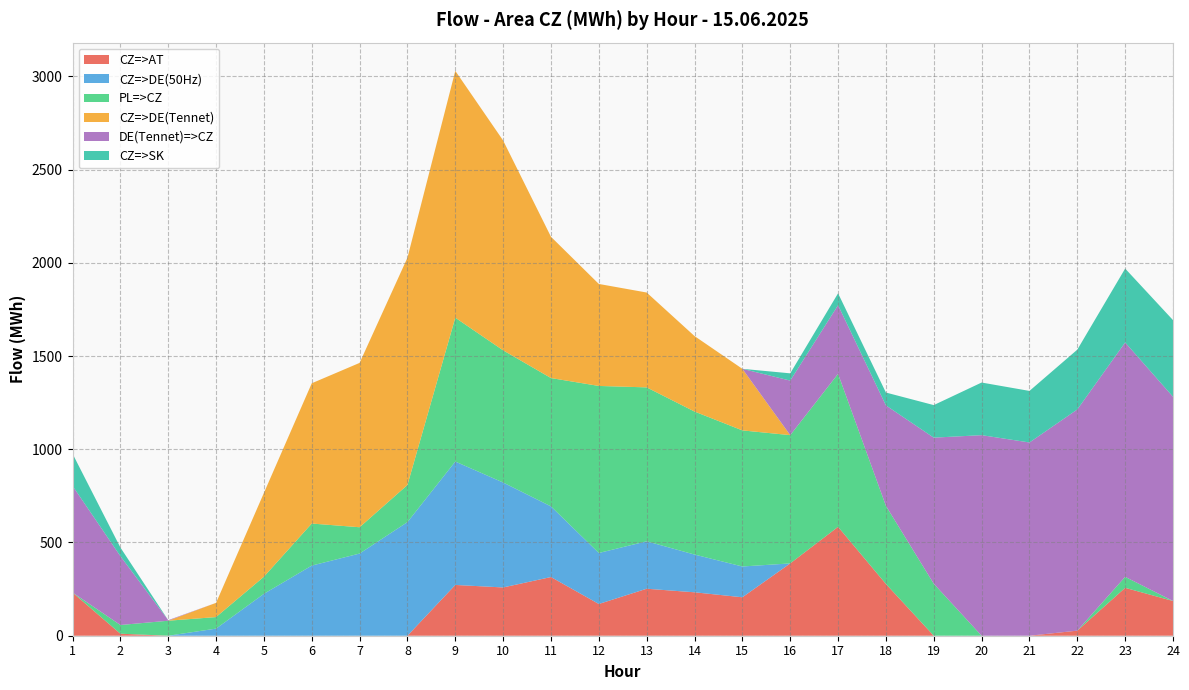

Reading left to right, transcribe all the data shown in this chart.

CZ=>AT: 1=231.8	2=10.8	3=0.0	4=0.0	5=0.0	6=0.0	7=0.0	8=0.0	9=272.3	10=258.9	11=314.7	12=170.2	13=252.0	14=232.9	15=206.2	16=387.8	17=583.9	18=277.6	19=0.0	20=0.0	21=0.0	22=27.2	23=256.8	24=186.3
CZ=>DE(50Hz): 1=0.0	2=0.0	3=0.0	4=38.1	5=224.7	6=376.1	7=440.7	8=609.3	9=661.8	10=562.7	11=378.8	12=273.5	13=254.4	14=202.4	15=165.1	16=0.0	17=0.0	18=0.0	19=0.0	20=0.0	21=0.0	22=0.0	23=0.0	24=0.0
PL=>CZ: 1=0.0	2=46.7	3=80.4	4=61.9	5=91.7	6=225.5	7=141.0	8=199.1	9=771.4	10=708.8	11=688.3	12=895.8	13=825.4	14=766.9	15=729.8	16=687.9	17=820.6	18=418.9	19=278.8	20=0.0	21=0.0	22=0.0	23=58.9	24=0.0
CZ=>DE(Tennet): 1=0.0	2=0.0	3=0.0	4=76.2	5=449.3	6=752.2	7=881.4	8=1218.7	9=1323.7	10=1125.4	11=757.6	12=547.0	13=508.7	14=404.8	15=330.2	16=0.0	17=0.0	18=0.0	19=0.0	20=0.0	21=0.0	22=0.0	23=0.0	24=0.0
DE(Tennet)=>CZ: 1=572.2	2=369.5	3=3.1	4=0.0	5=0.0	6=0.0	7=0.0	8=0.0	9=0.0	10=0.0	11=0.0	12=0.0	13=0.0	14=0.0	15=0.0	16=292.5	17=368.1	18=538.7	19=783.4	20=1075.6	21=1036.3	22=1186.2	23=1257.1	24=1095.2
CZ=>SK: 1=172.5	2=46.5	3=0.0	4=0.0	5=0.0	6=0.0	7=0.0	8=0.0	9=0.0	10=0.0	11=0.0	12=0.0	13=0.0	14=0.0	15=0.0	16=38.9	17=63.7	18=68.9	19=174.6	20=282.2	21=276.5	22=320.7	23=396.2	24=411.1